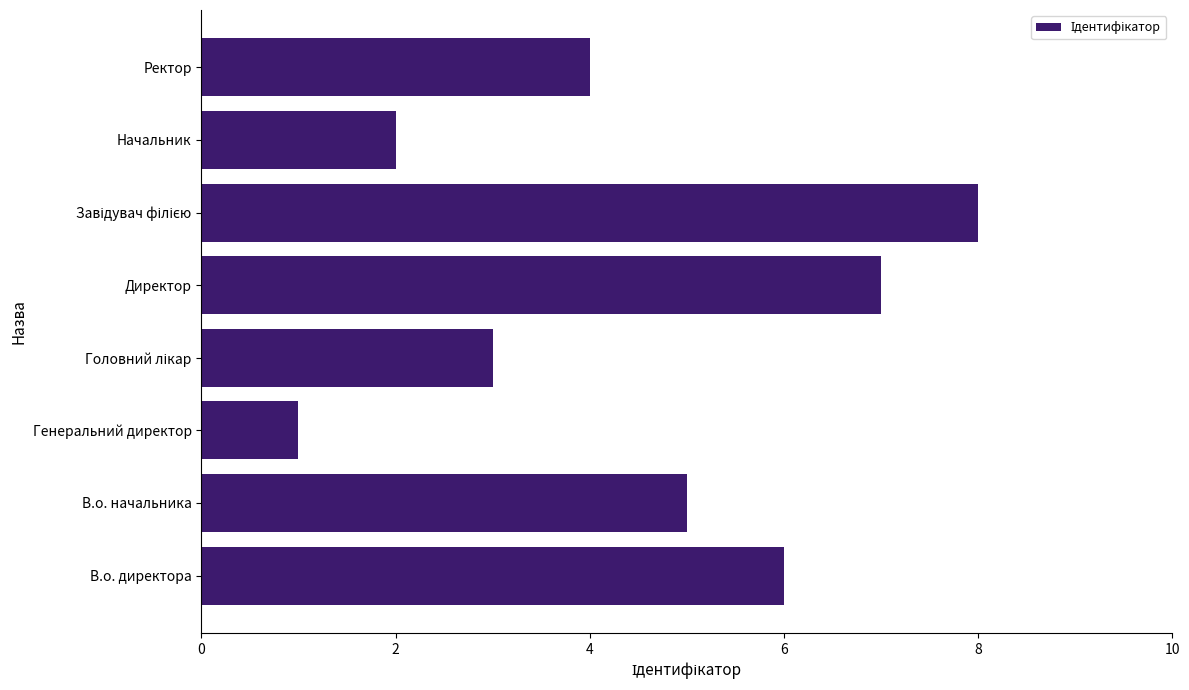

How many series are shown in this chart?

1